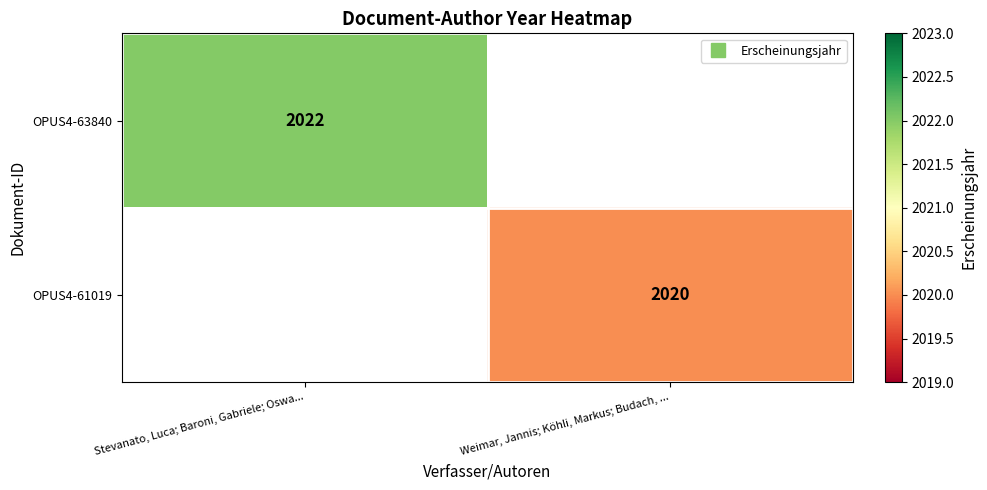

List the labels in order of OPUS4-61019 value, smallest first.

Stevanato, Luca; Baroni, Gabriele; Oswa..., Weimar, Jannis; Köhli, Markus; Budach, ...